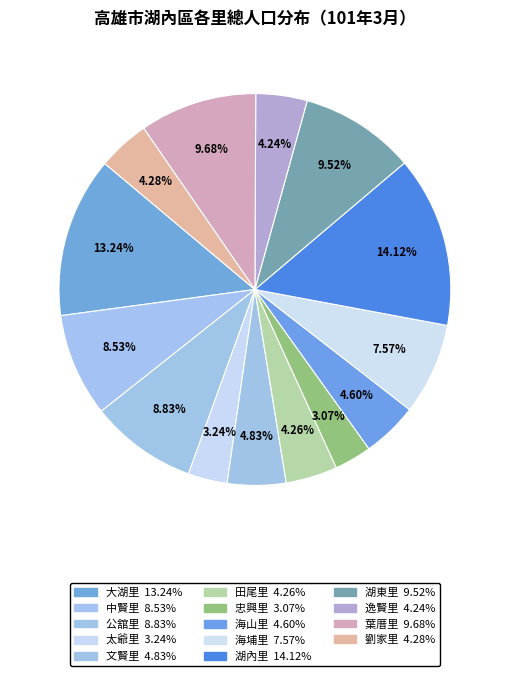

How many slices are in this pie chart?

14